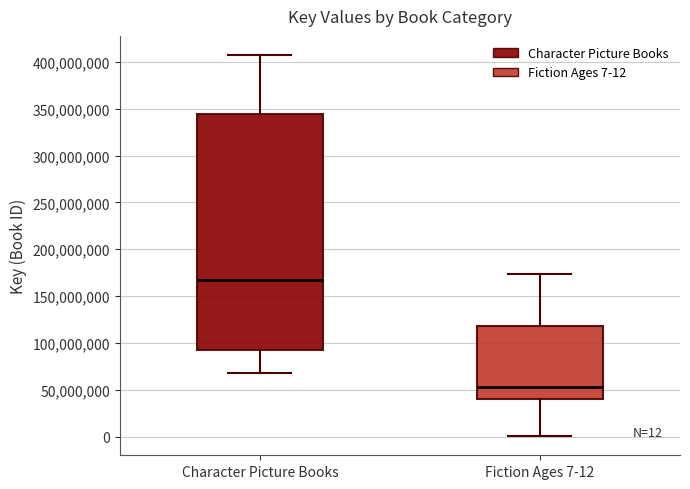

Comparing the boxes themselves (not the whiskers), which one is the tallest?

Character Picture Books